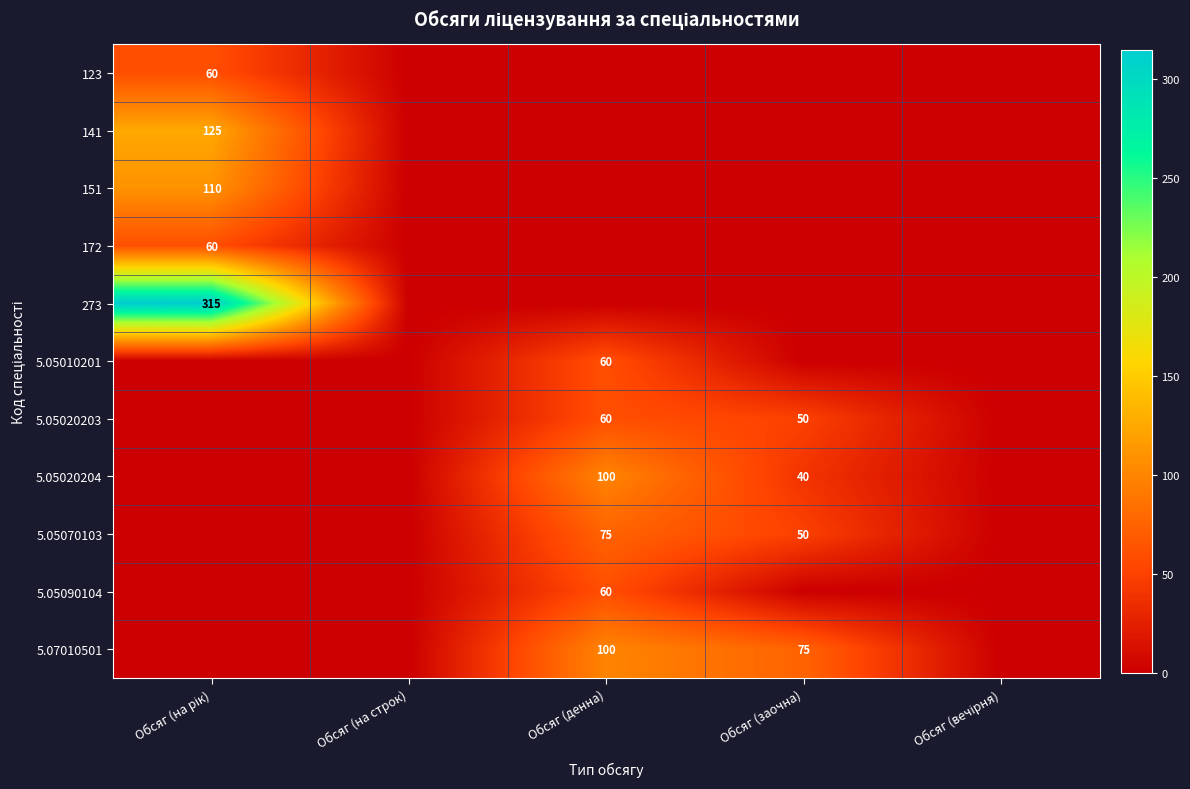

Which has a higher value, Обсяг (на строк) or Обсяг (вечірня)?

Обсяг (на строк)